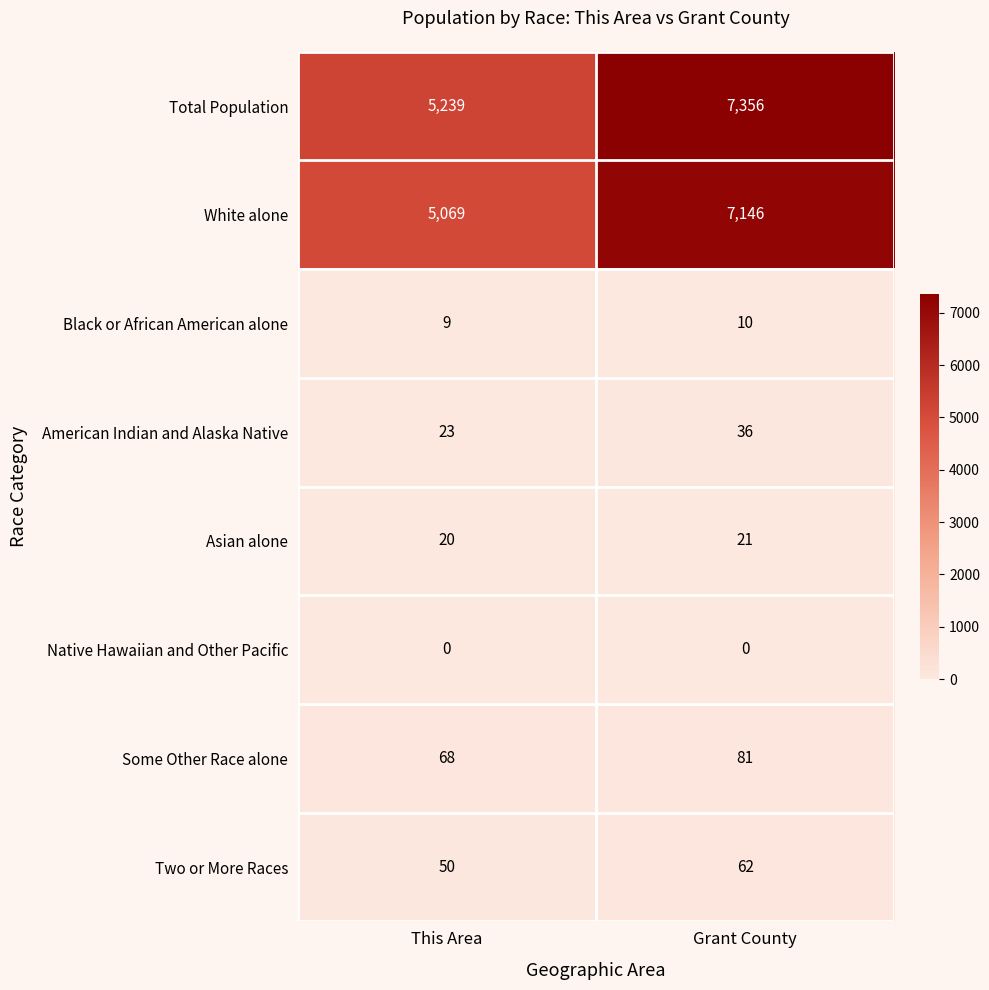

What is the difference between the maximum and minimum values in the Some Other Race alone series?

13